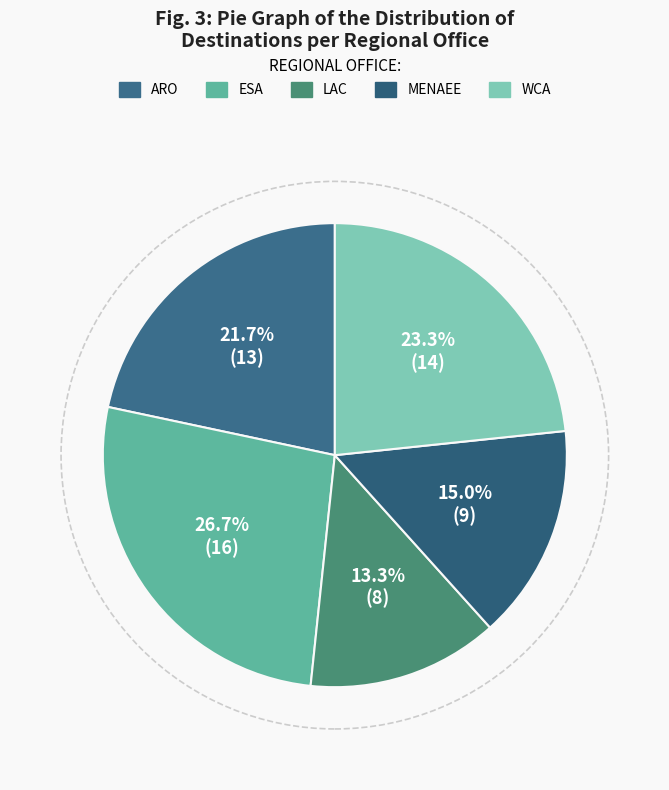

The ESA slice represents 37% of the pie. True or false?

False